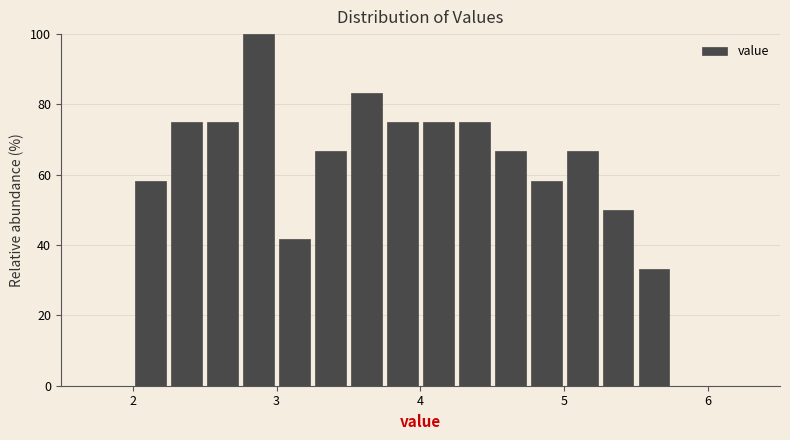

Read against the x-axis, roughly where is the centre of the tallest bar?

2.9